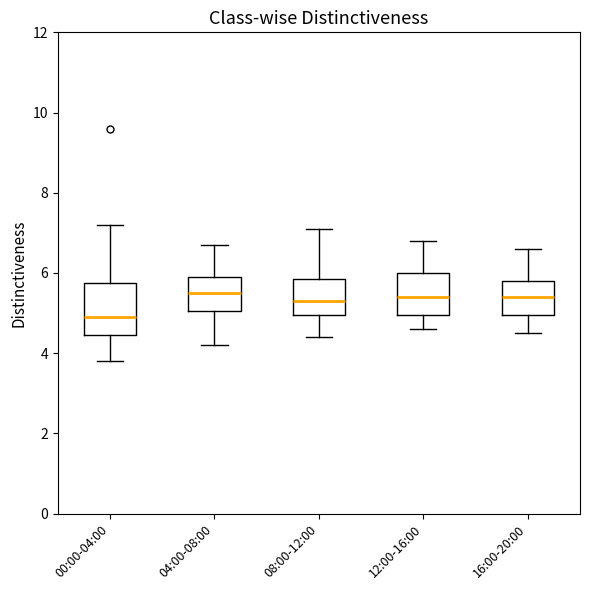

Reading left to right, transcribe this box plot: for each box, give where its median line is, the range the box spans, and where its two whiskers end, as read against the y-axis. The values are not printed on the chart, so give them approximately, as read against the axis.

00:00-04:00: median 5.0, box 4.4 to 5.8, whiskers 3.8 to 7.2
04:00-08:00: median 5.6, box 5.0 to 6.0, whiskers 4.2 to 6.8
08:00-12:00: median 5.4, box 5.0 to 5.8, whiskers 4.4 to 7.2
12:00-16:00: median 5.4, box 5.0 to 6.0, whiskers 4.6 to 6.8
16:00-20:00: median 5.4, box 5.0 to 5.8, whiskers 4.6 to 6.6